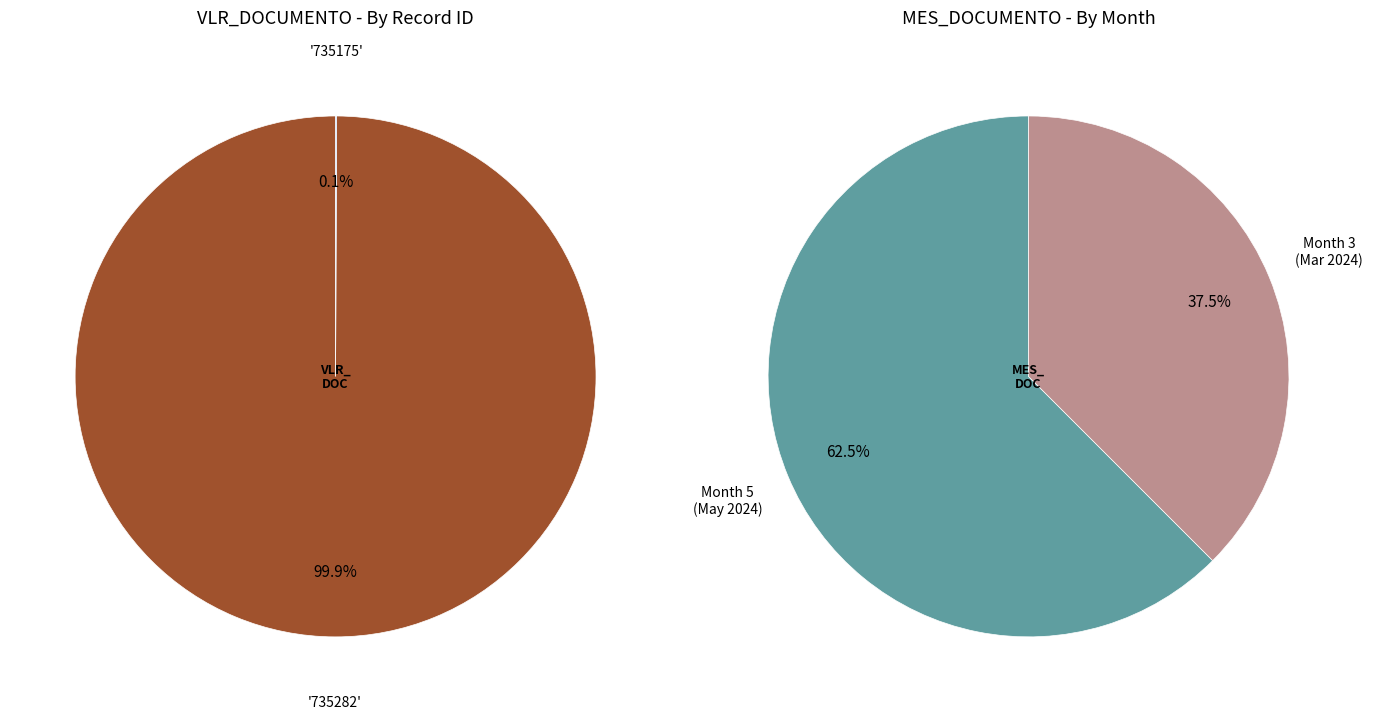

How many slices are in this pie chart?

2